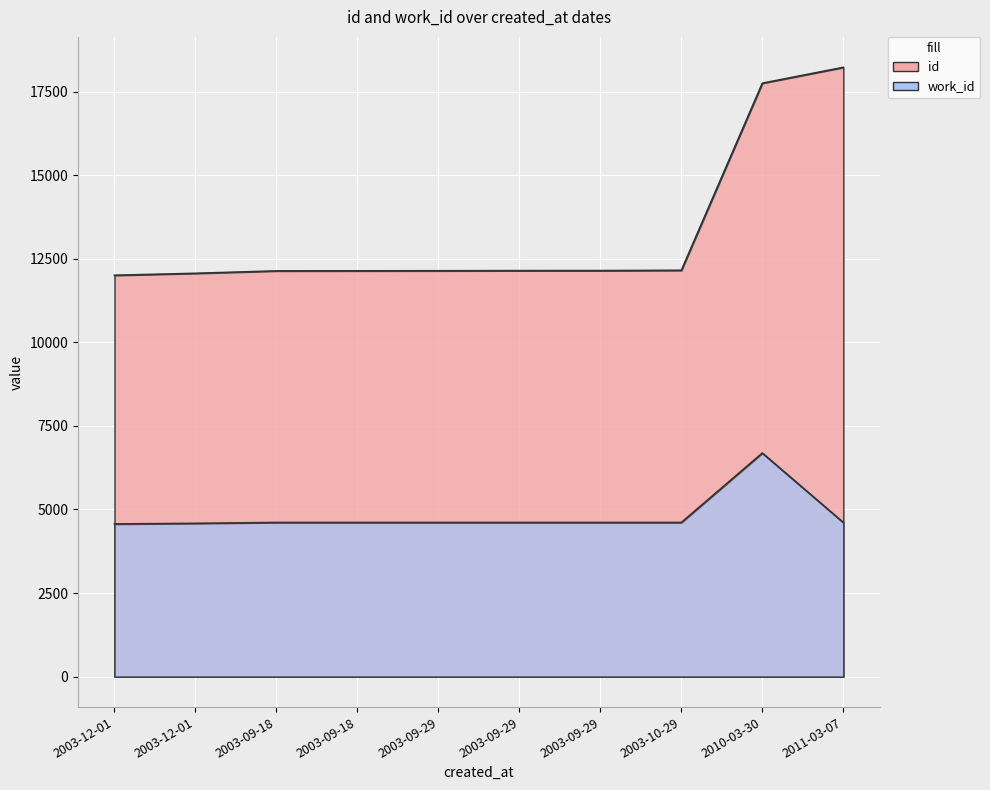

True or false: work_id and id intersect in this chart.

False